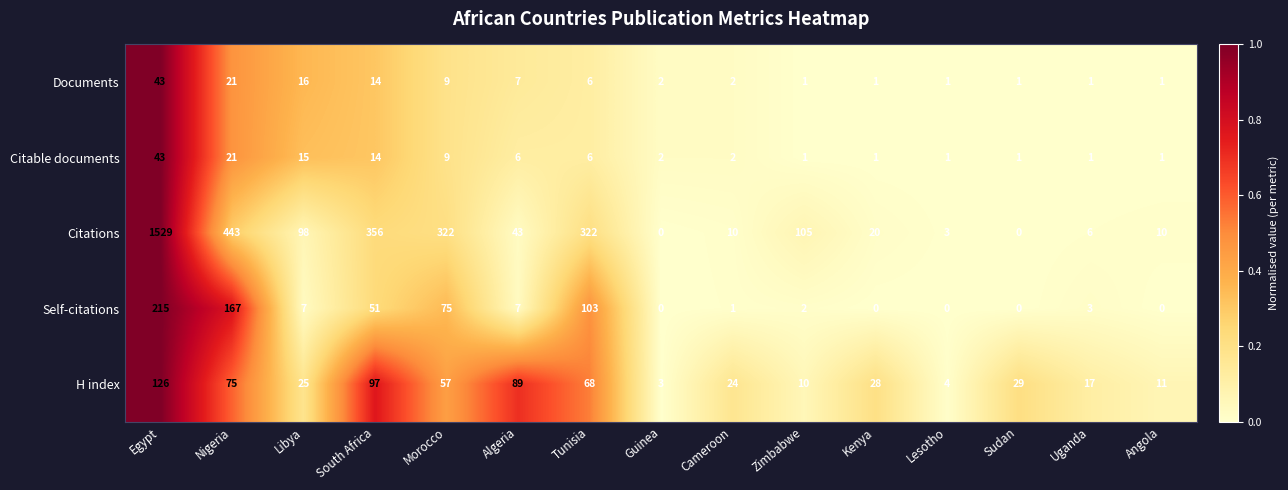

What is the sum of all Self-citations values?

631